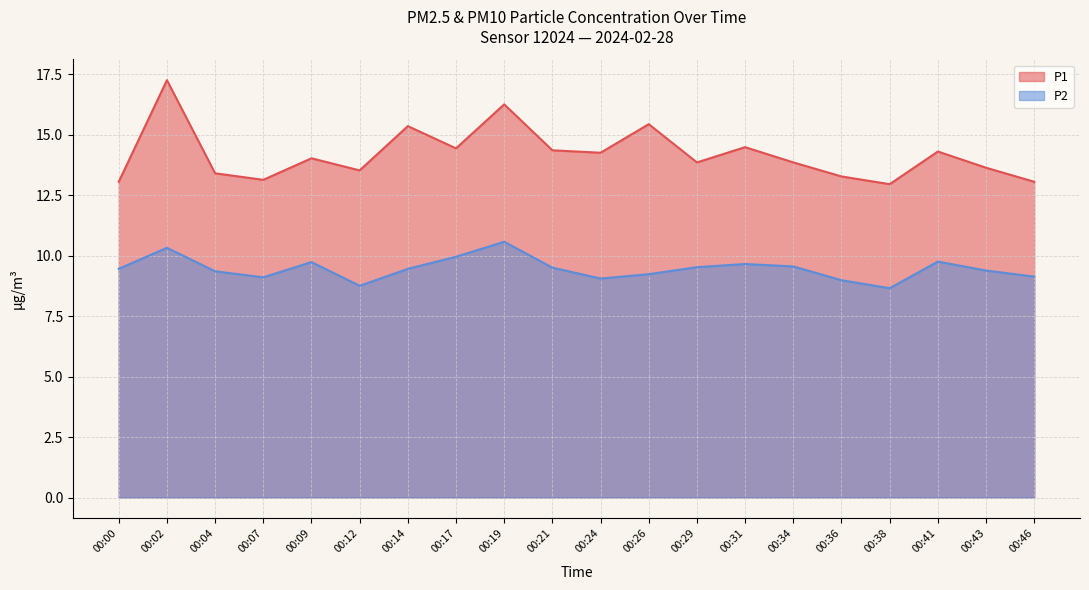

What is the spread (max minus min) of values at 00:02?

6.9